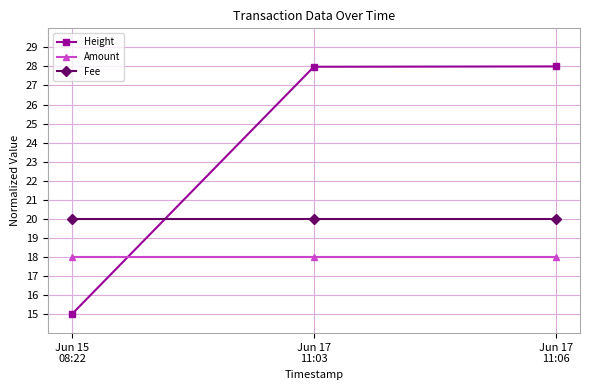

What position from the right is Jun 17
11:03?

2